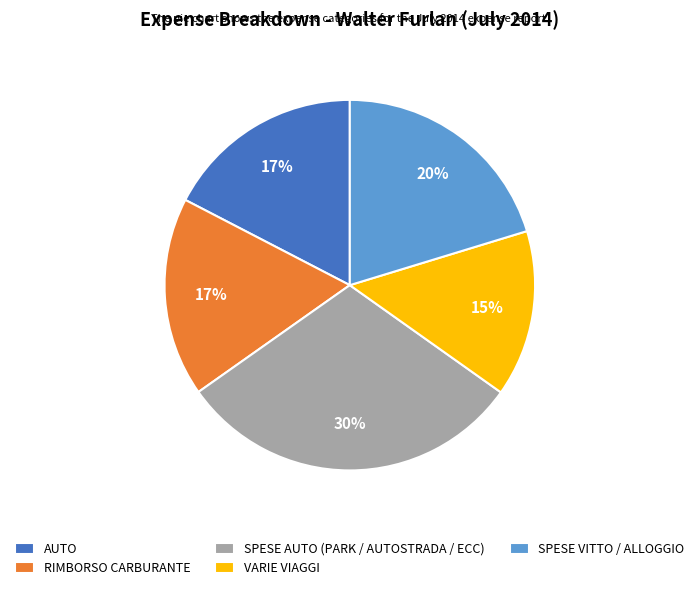

Which category has the smallest portion of the pie?

VARIE VIAGGI